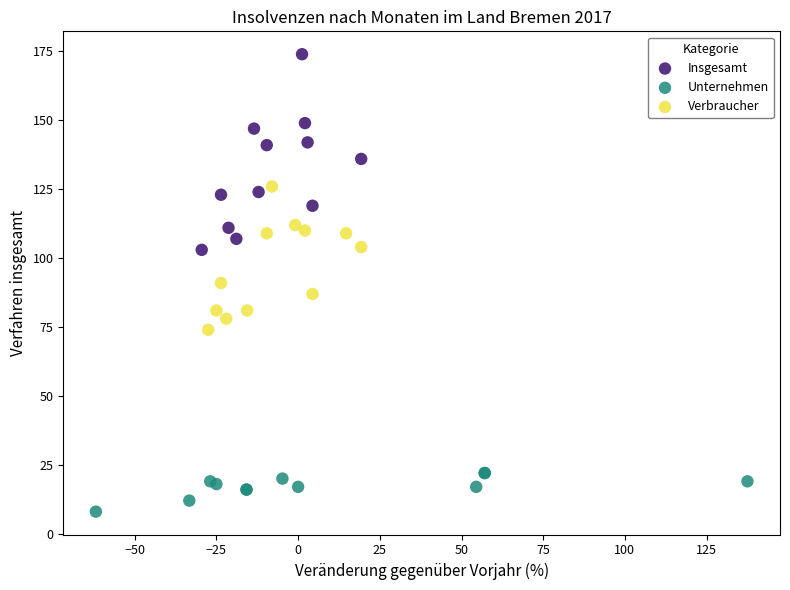

Which series reaches the maximum Y coordinate?

Insgesamt